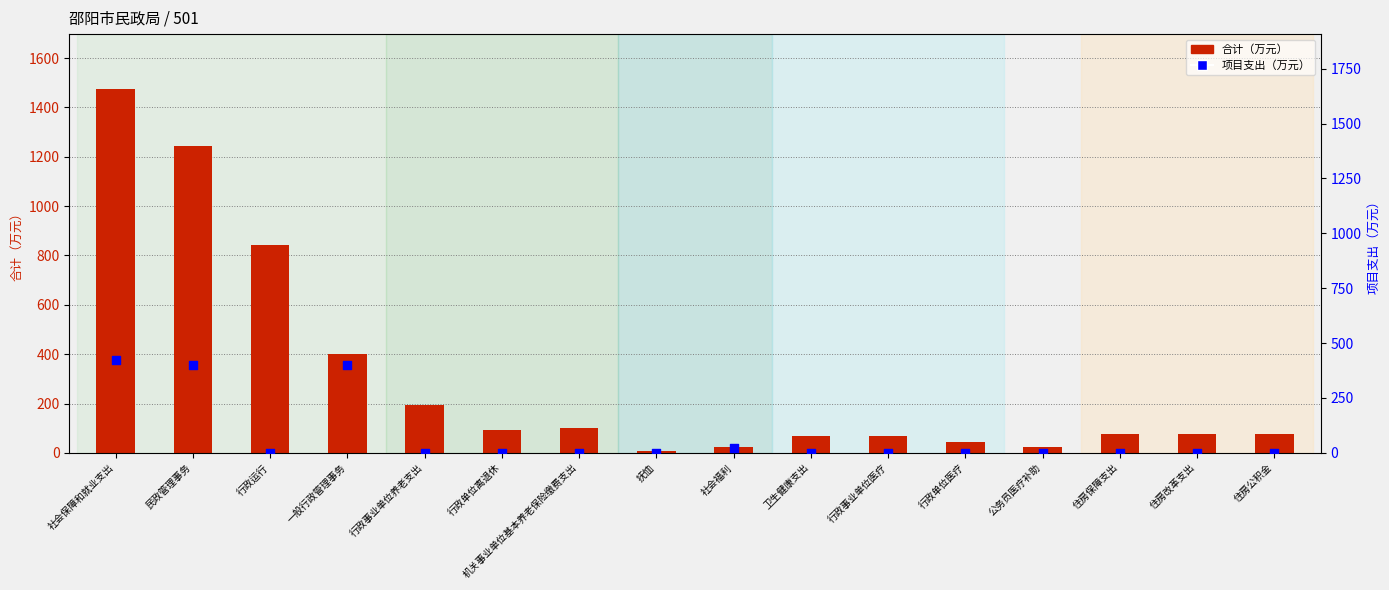

What is the total value across all series at 行政事业单位养老支出?

195.5